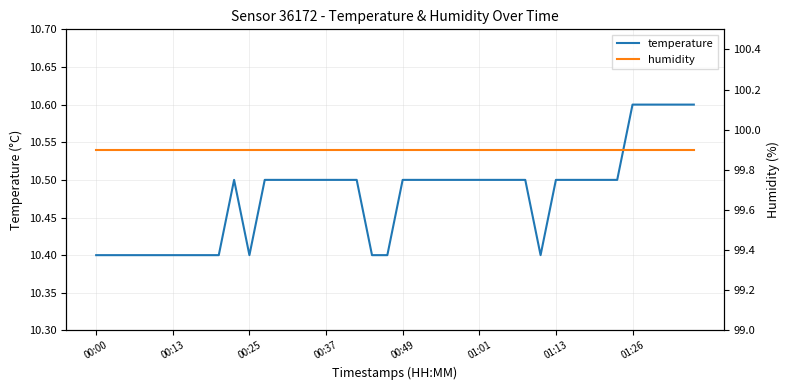

True or false: temperature and humidity cross at least once.

False